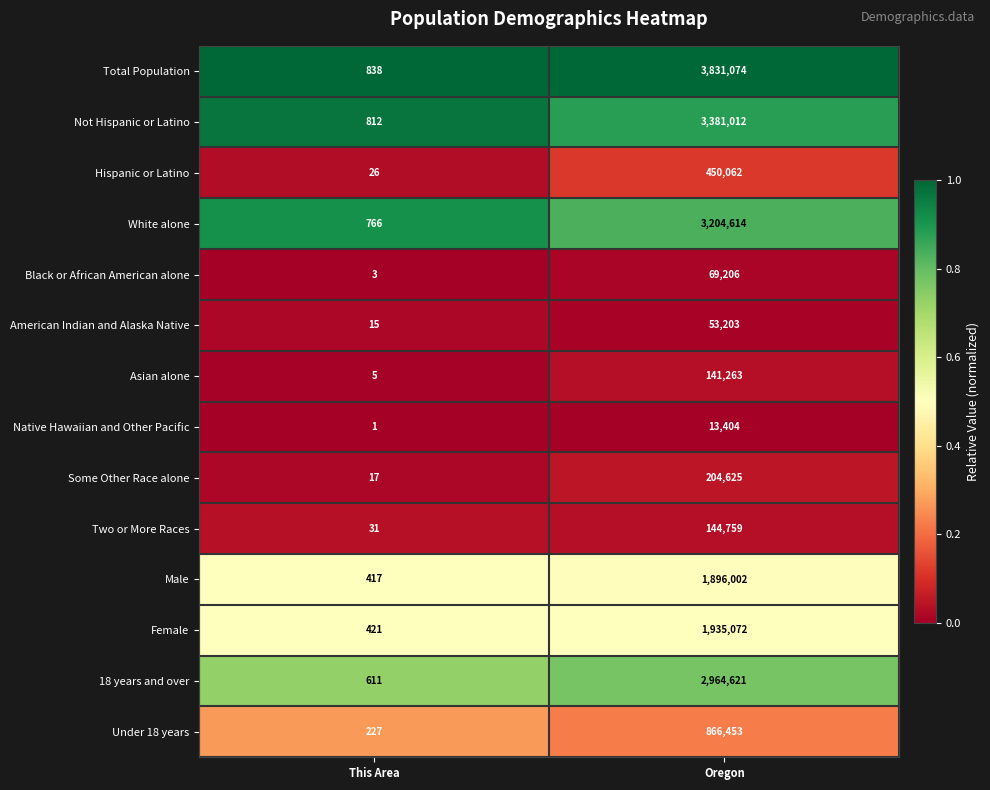

Rank the series at Oregon from lowest to highest value.

Native Hawaiian and Other Pacific, American Indian and Alaska Native, Black or African American alone, Asian alone, Two or More Races, Some Other Race alone, Hispanic or Latino, Under 18 years, Male, Female, 18 years and over, White alone, Not Hispanic or Latino, Total Population